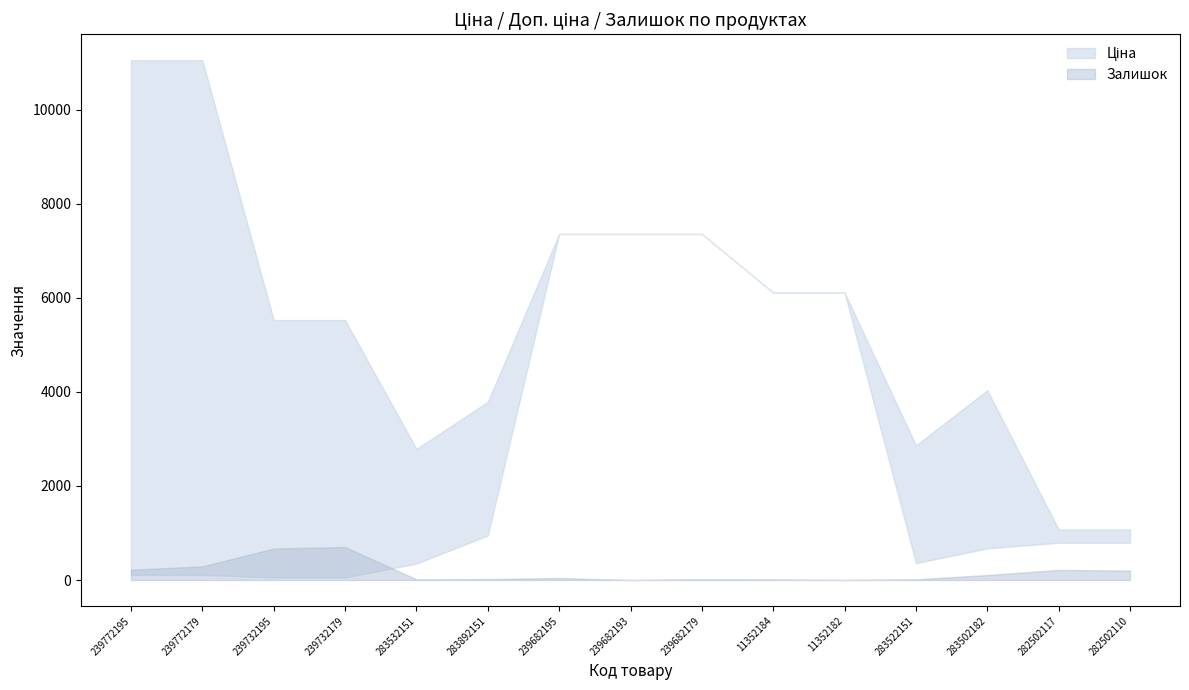

At which label does Залишок first exceed 43?

239772195